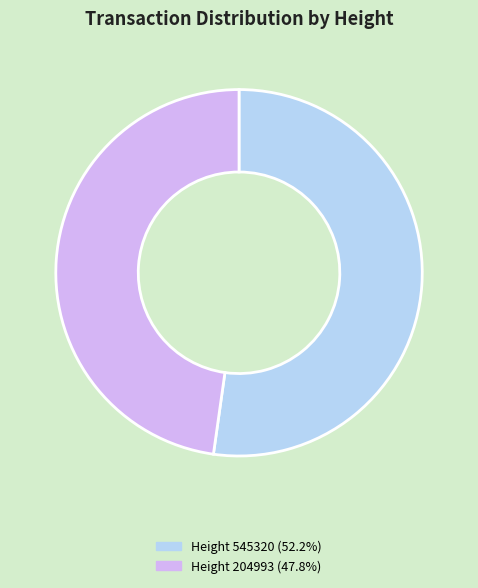

Is there any slice that represents more than half of the pie?

Yes